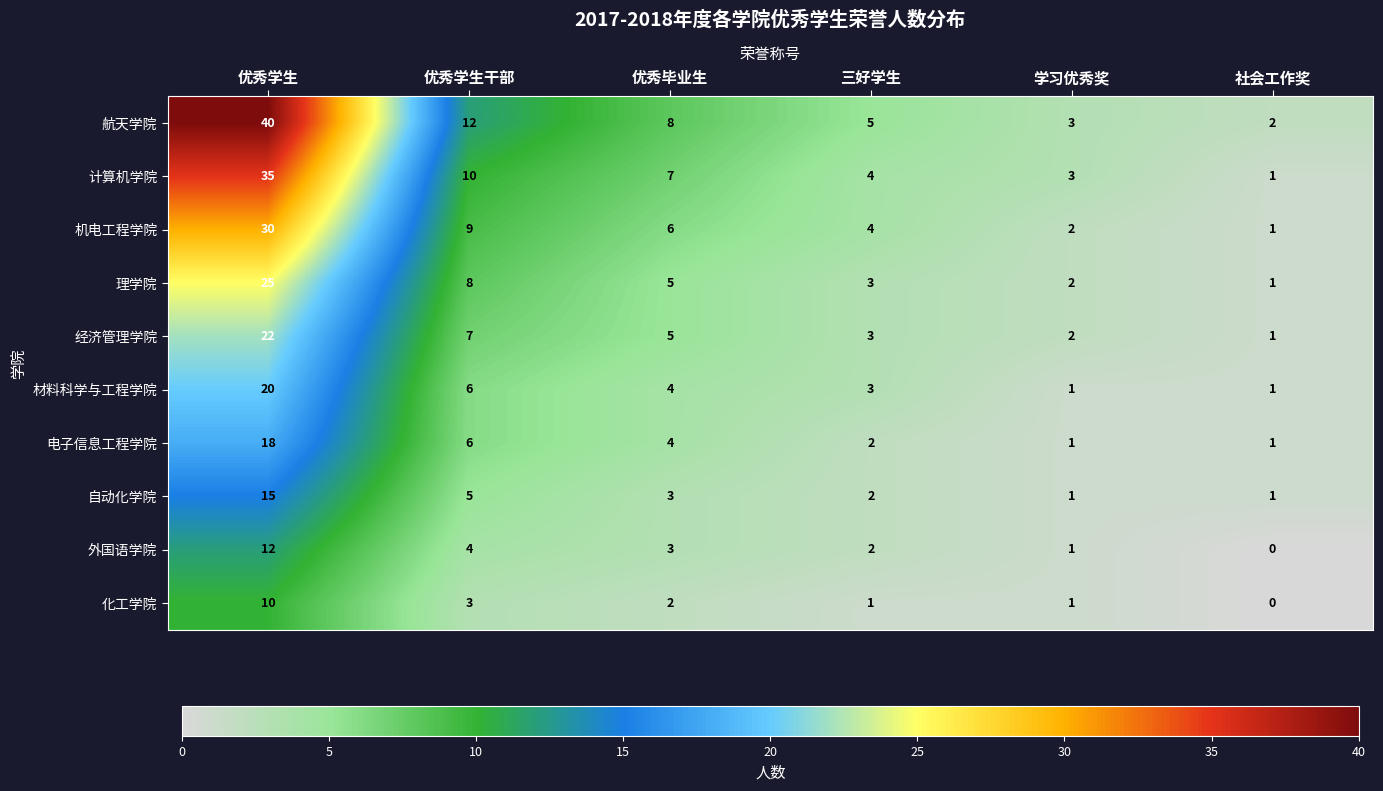

At how many categories does at least one series exceed 19?

1